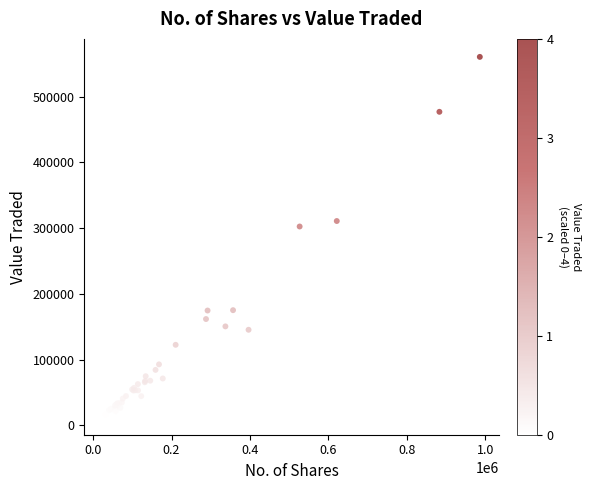

What Y value in the scatter plot is closest to 286899?

302583